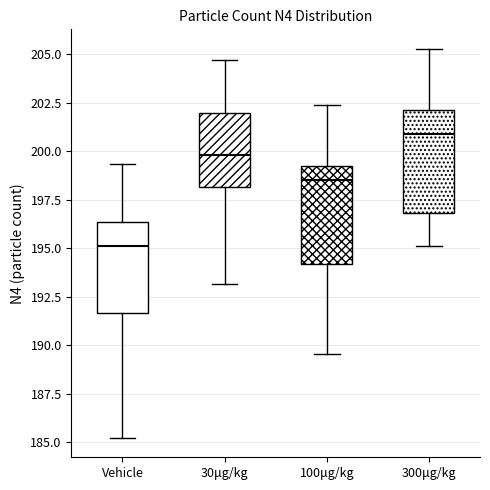

Where does the lower whisker of the box for Vehicle end on the y-axis? The values are not printed on the chart, so give them approximately, as read against the axis.

185.0